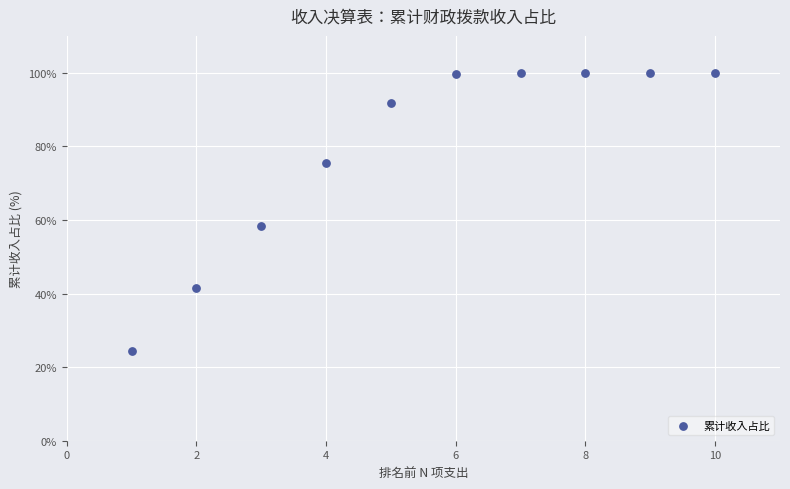

What Y value in the scatter plot is closest to 62?

58.4